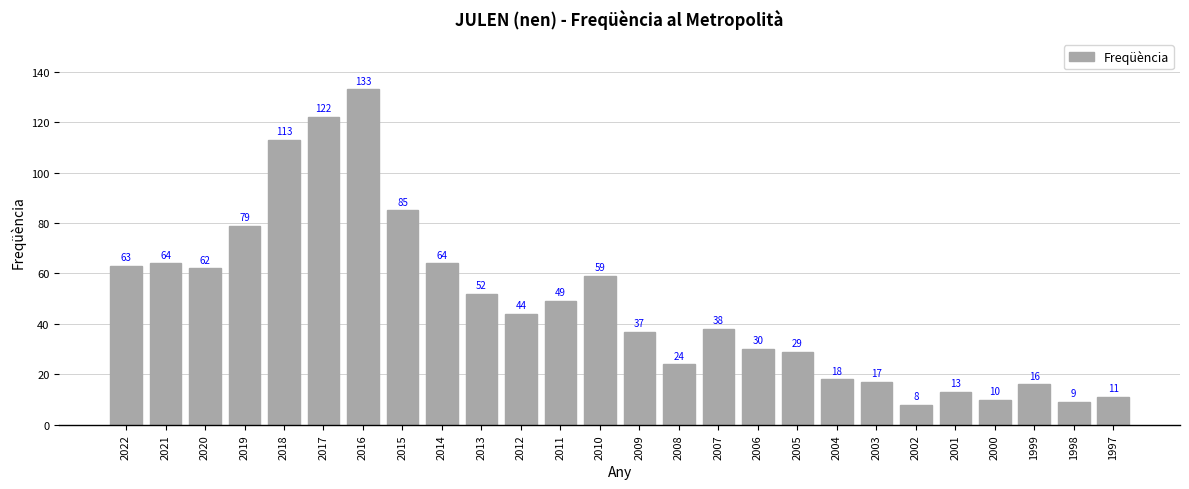

How many categories are shown in the chart?

26